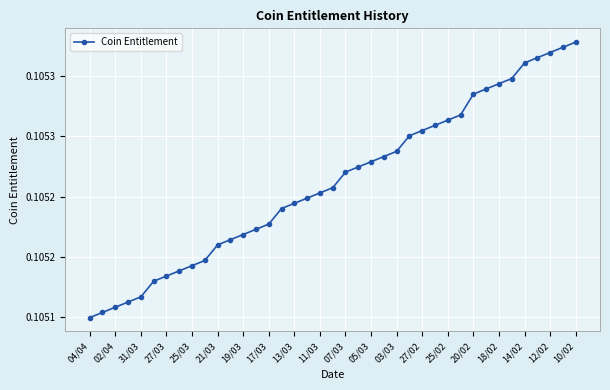

Does the chart have visible grid lines?

Yes